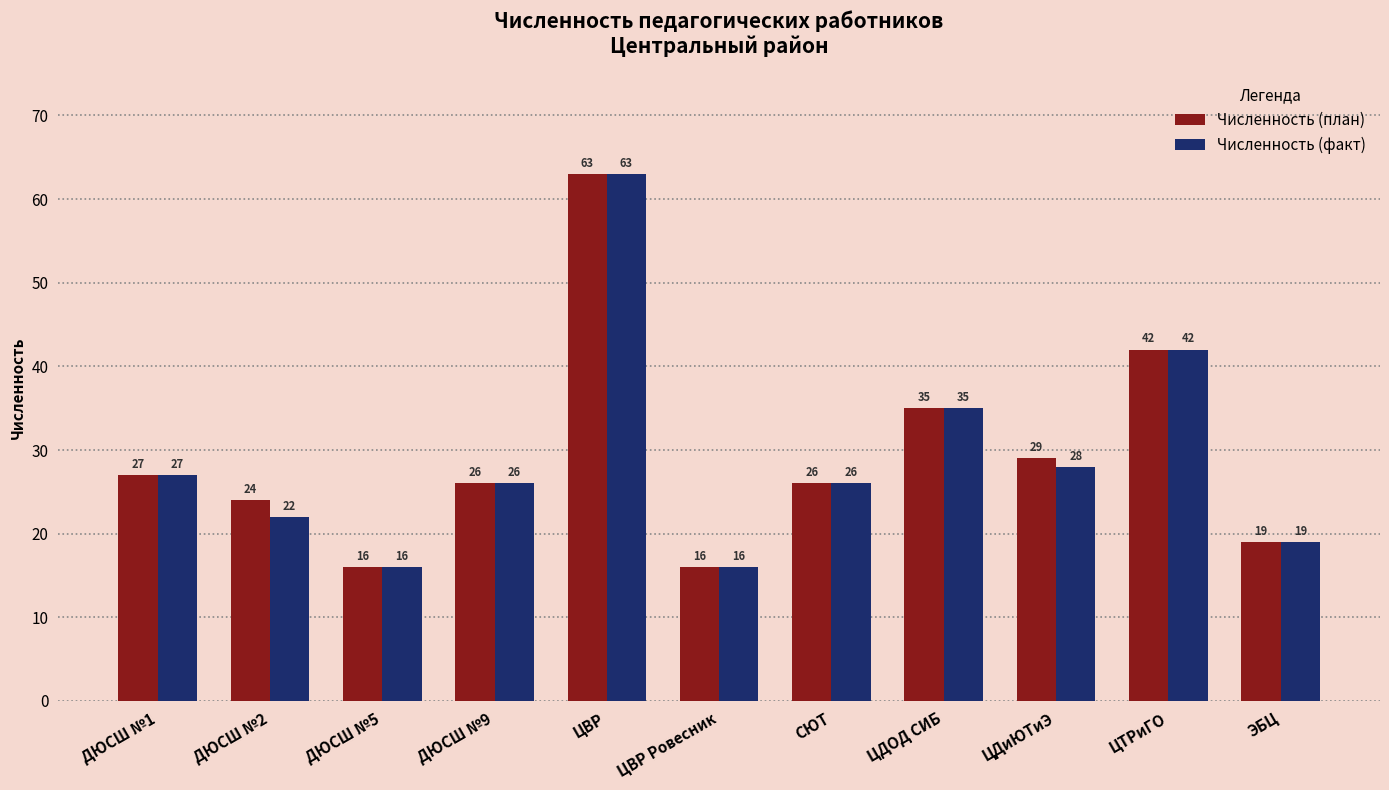

At which category is the sum across all series the highest?

ЦВР